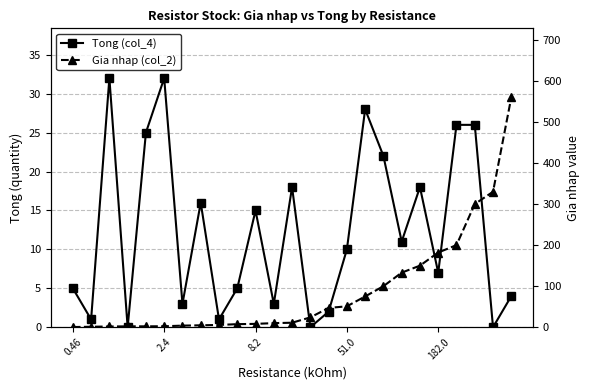

Reading left to right, what are all the values shown in this chart?

Tong (col_4): 5.0	1.0	32.0	0.0	25.0	32.0	3.0	16.0	1.0	5.0	15.0	3.0	18.0	0.0	2.0	10.0	28.0	22.0	11.0	18.0	7.0	26.0	26.0	0.0	4.0
Gia nhap (col_2): 0.5	1.2	1.8	2.2	2.2	2.4	3.9	4.7	5.6	7.5	8.2	10.0	11.0	24.0	47.0	51.0	75.0	100.0	133.0	150.0	182.0	200.0	300.0	330.0	560.0